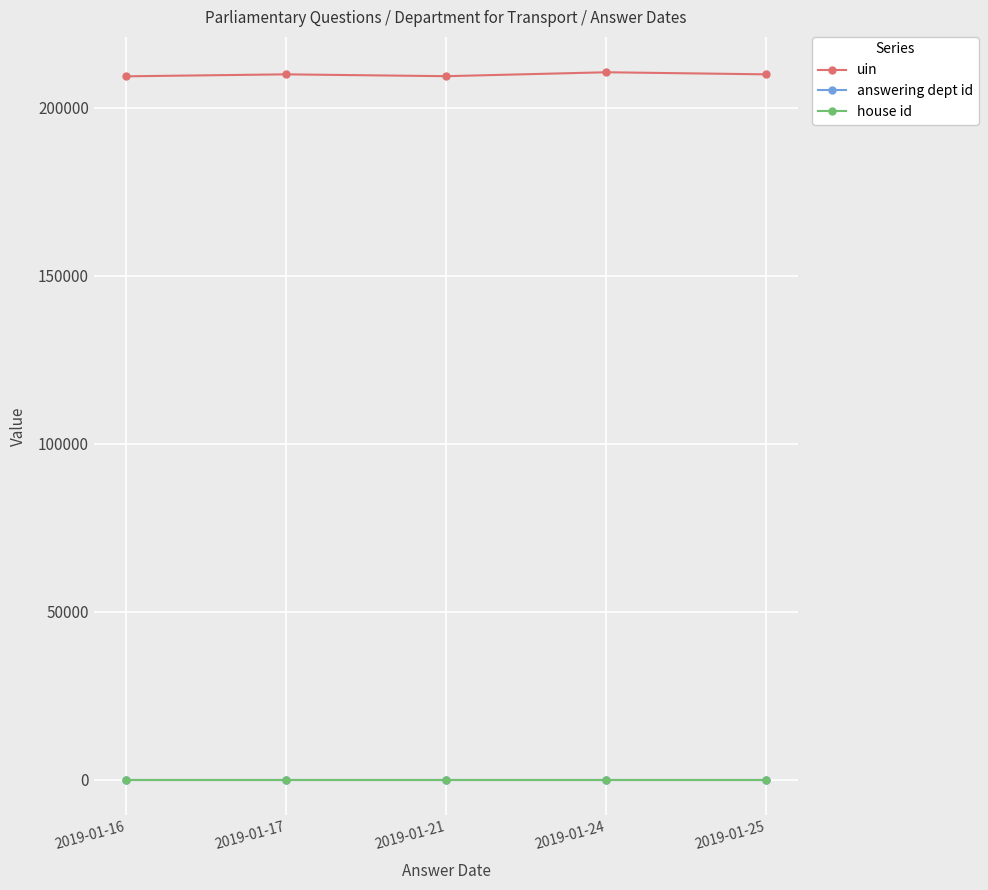

True or false: answering dept id and house id intersect in this chart.

False